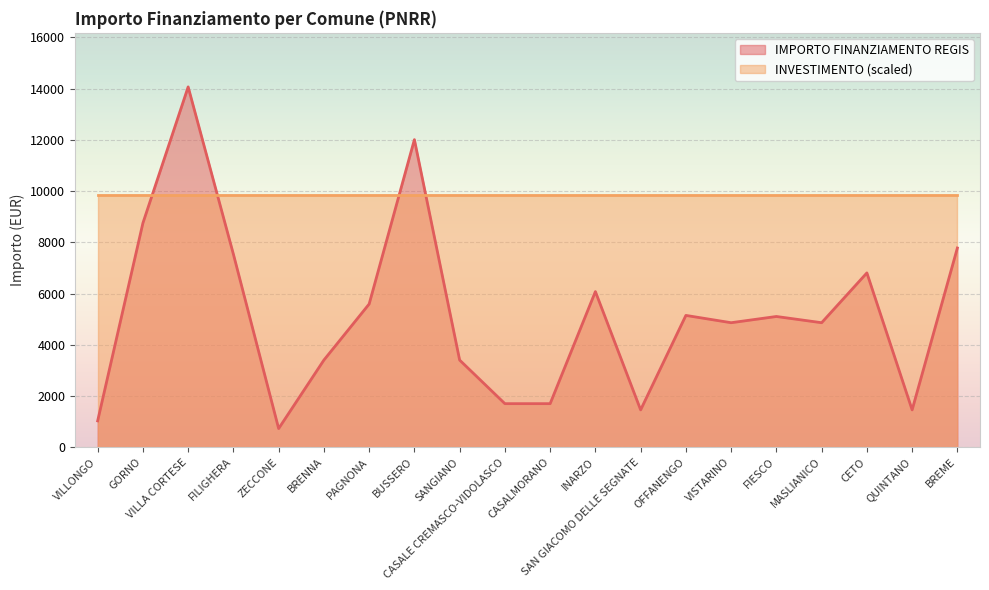

True or false: the data shows 7533 at FILIGHERA.

True